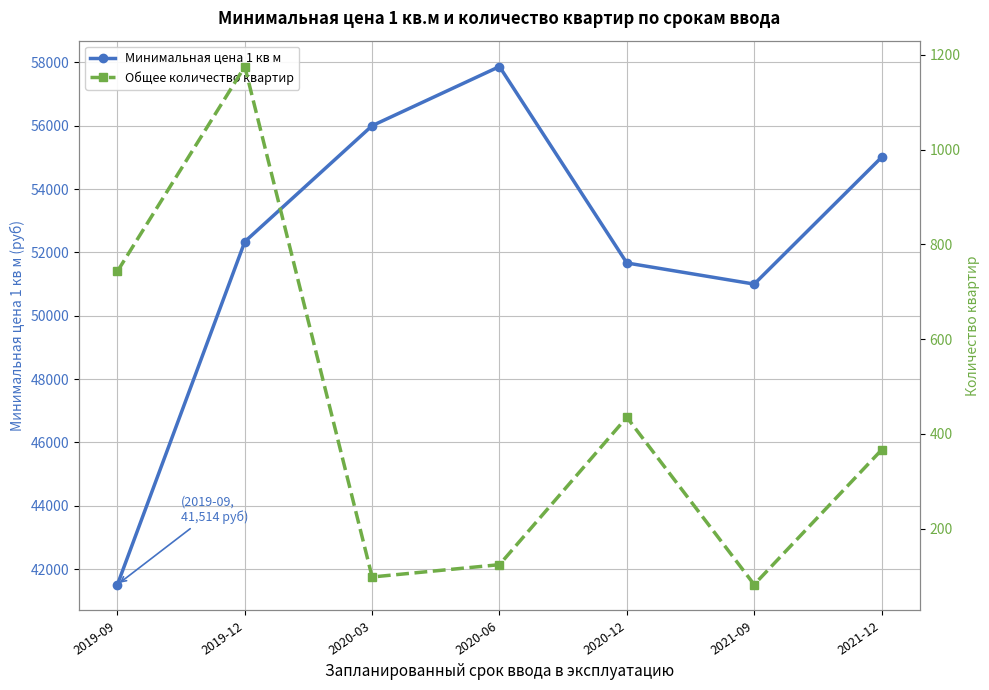

Where is the first local minimum for Минимальная цена 1 кв м?

2021-09